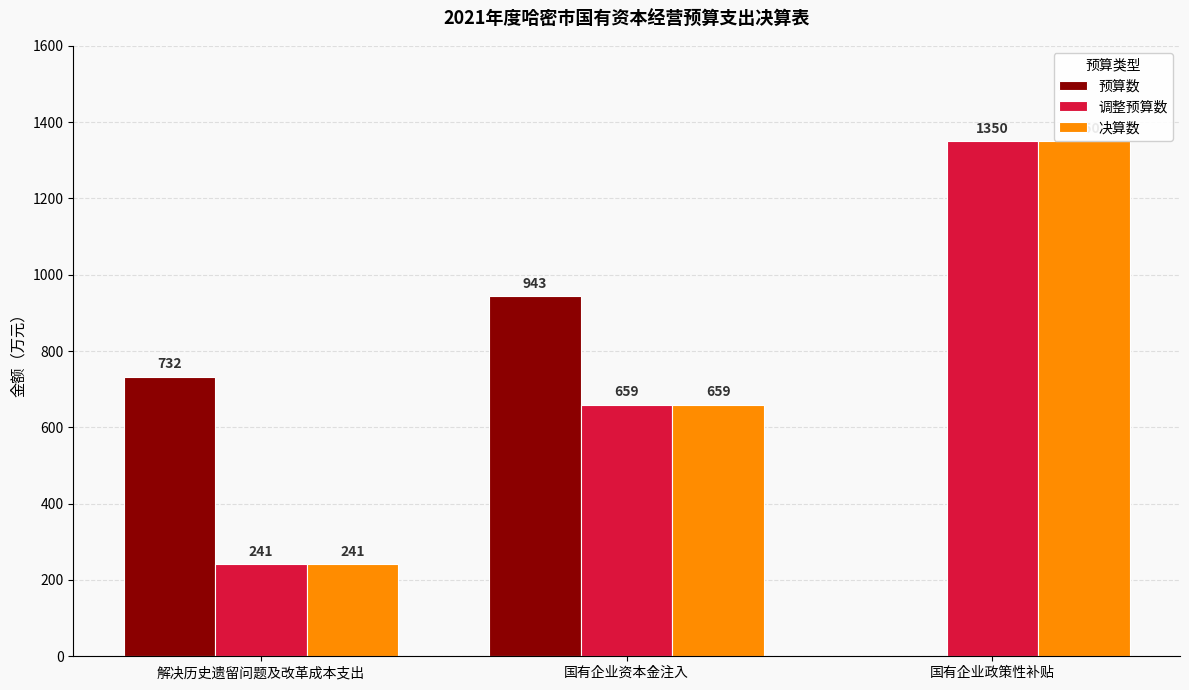

Is the value of 决算数 at 国有企业政策性补贴 greater than the value of 调整预算数 at 解决历史遗留问题及改革成本支出?

Yes